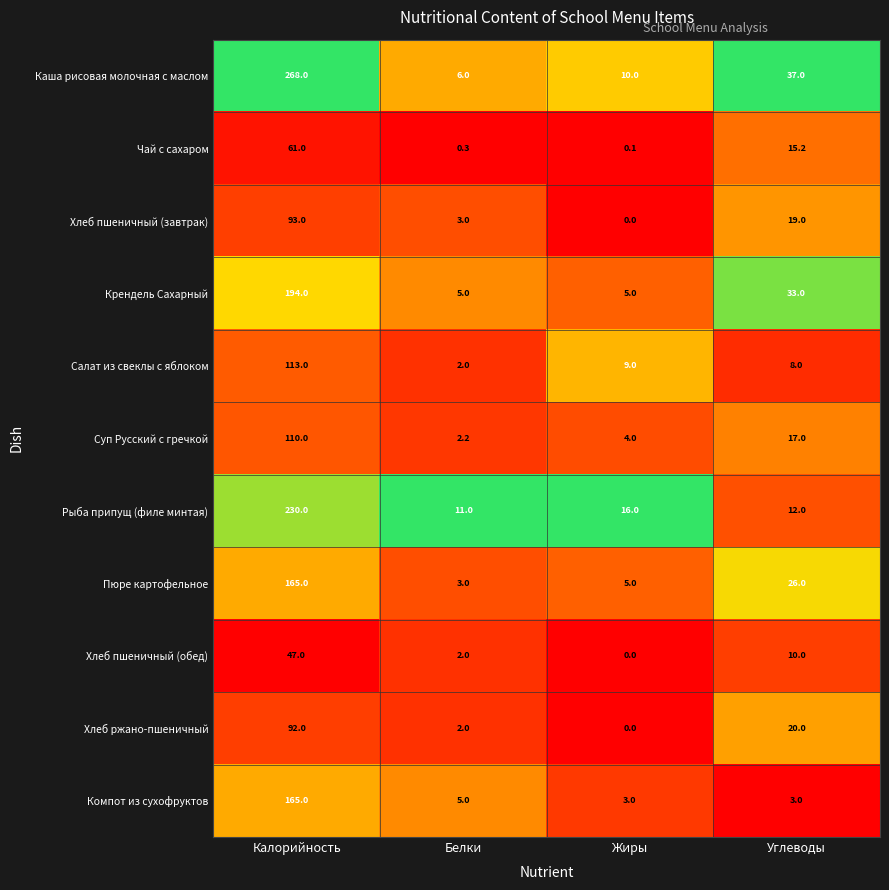

What is the difference between the highest and lowest values at Белки?

10.7